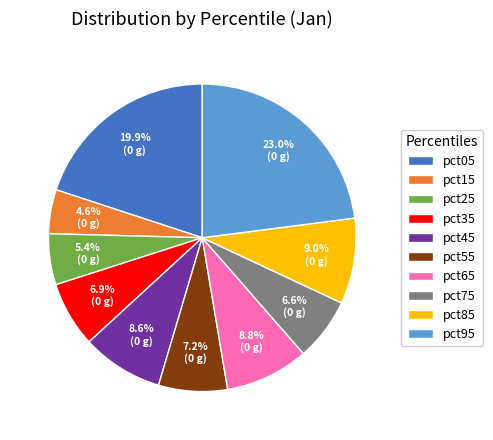

Does pct95 account for over 50% of the chart?

No